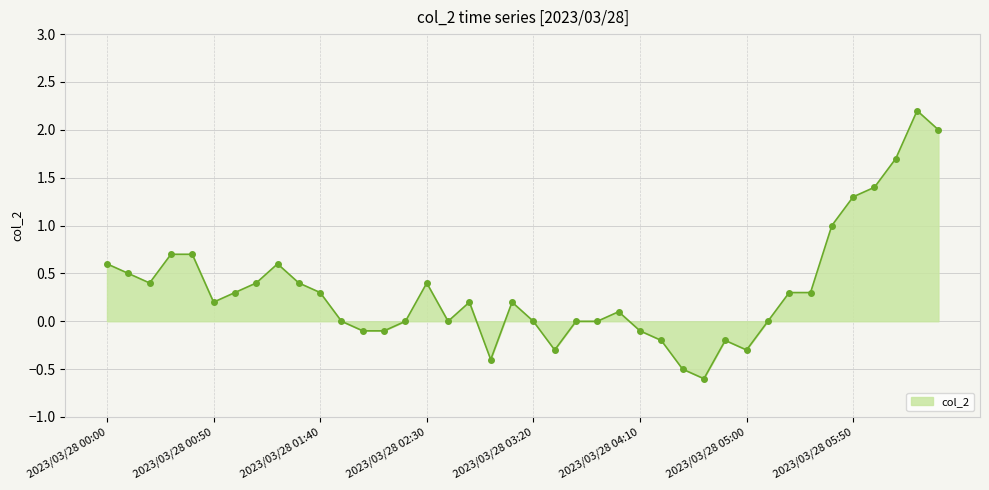

Does the chart have visible grid lines?

Yes